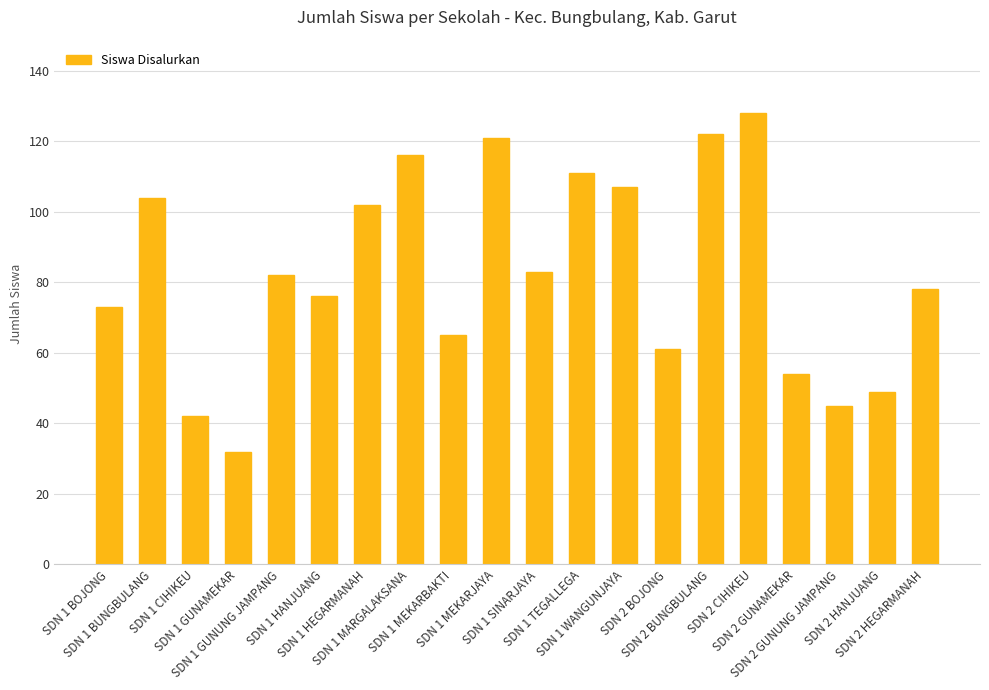

Reading left to right, list all the values displayed in this chart.

73	104	42	32	82	76	102	116	65	121	83	111	107	61	122	128	54	45	49	78